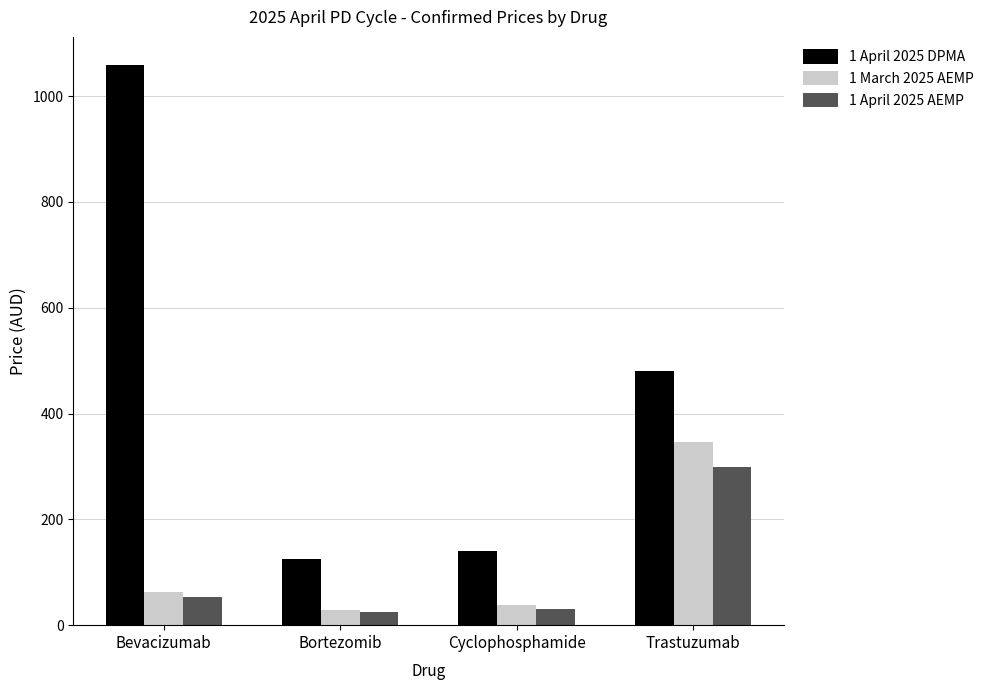

At which label does 1 April 2025 DPMA first exceed 480?

Bevacizumab